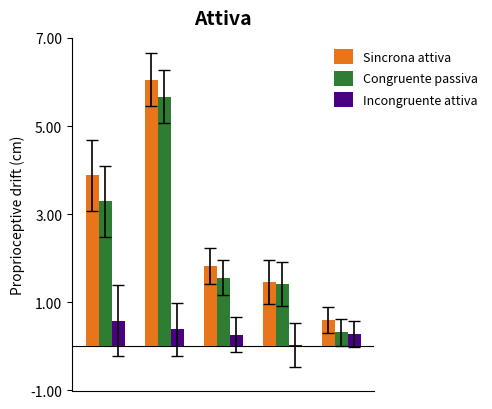

Which series has the largest total across all categories?

Sincrona attiva